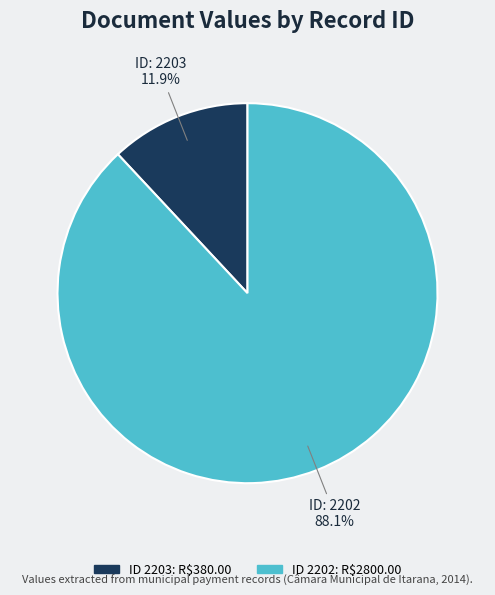

Is there a majority slice in this chart?

Yes